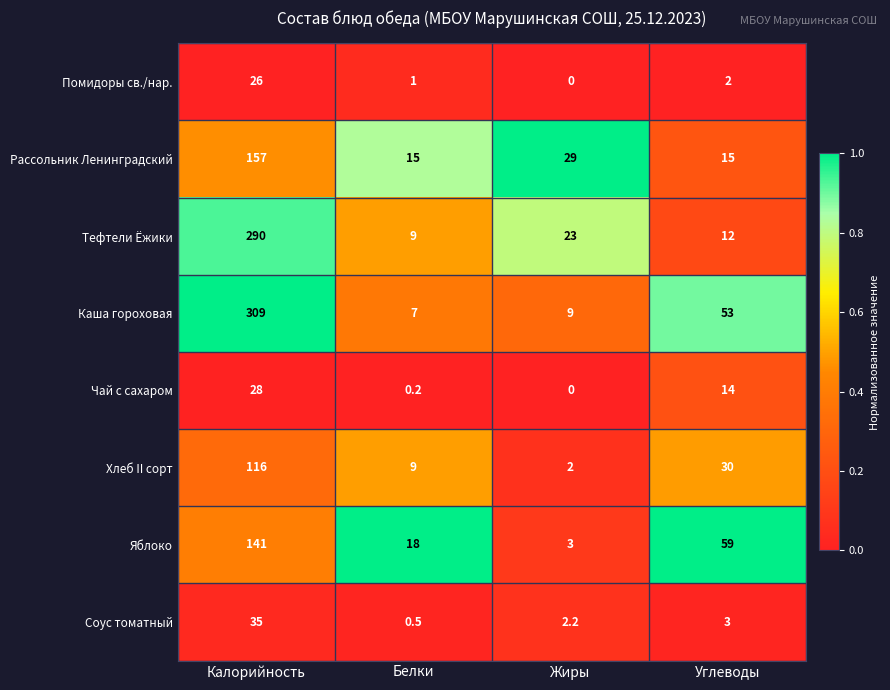

At how many categories does at least one series exceed 0?

4